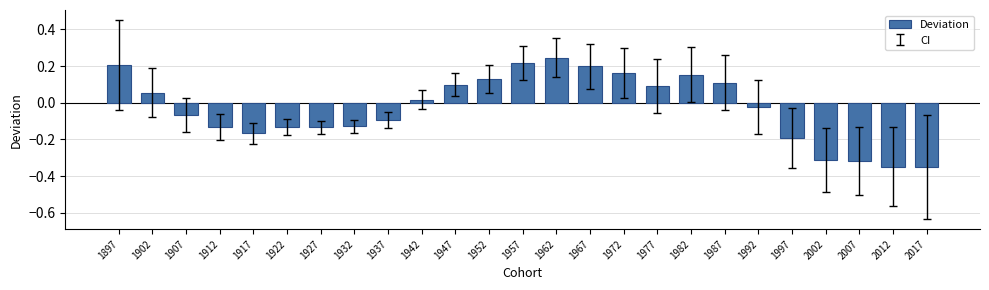

Which label corresponds to the largest value in the chart?

1962